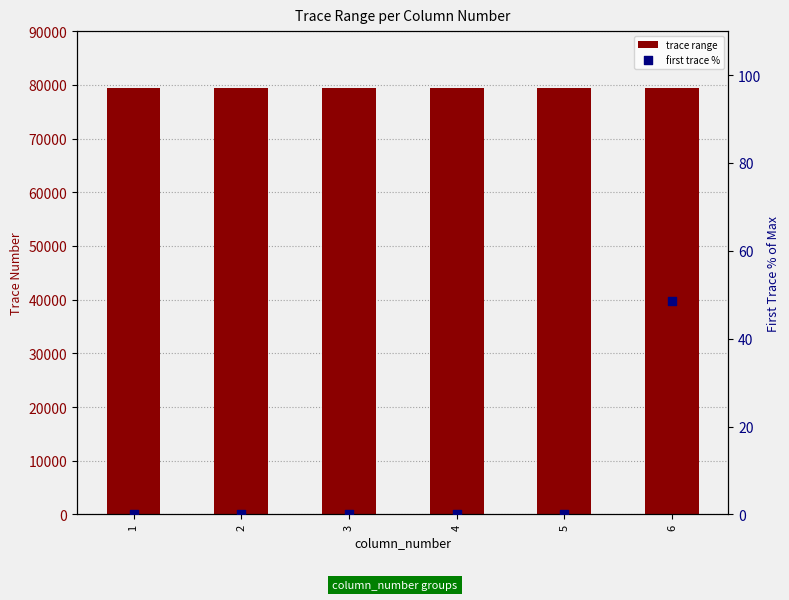

What is the total value across all series at 2?

79499.0